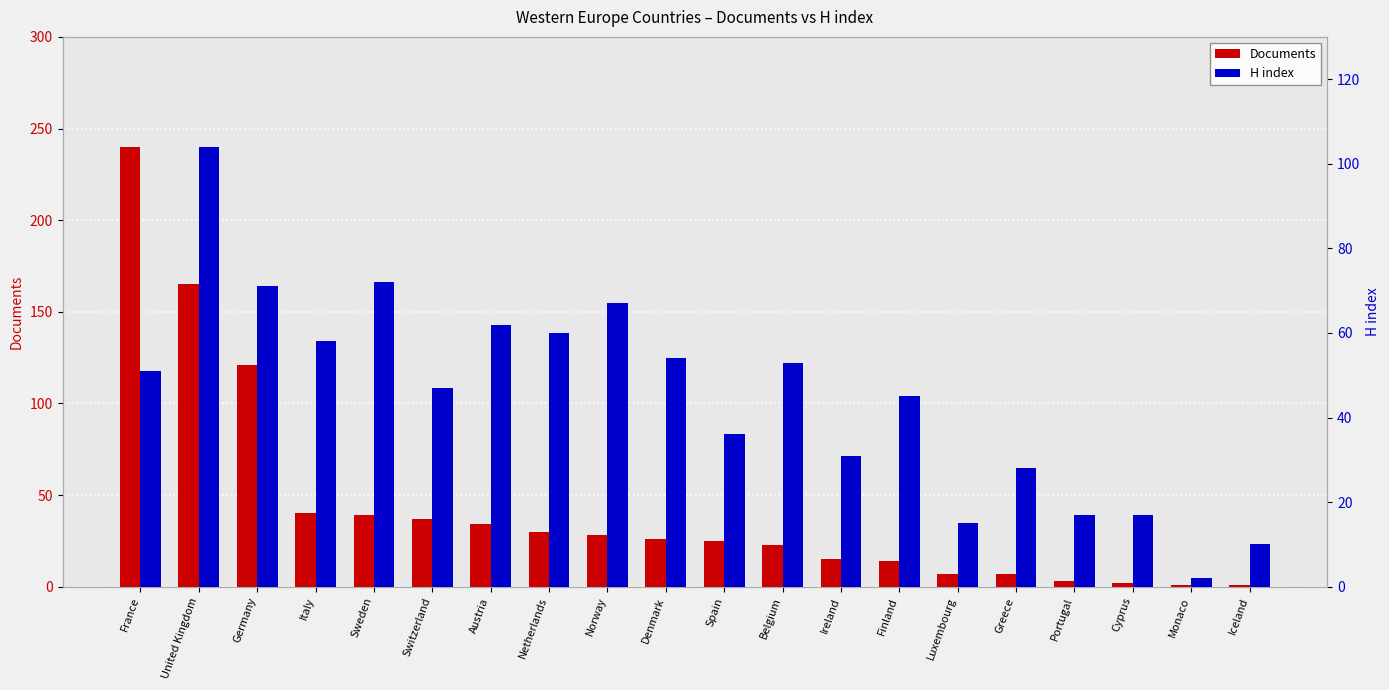

Reading right to left, list all the values displayed in this chart.

Documents: 1	1	2	3	7	7	14	15	23	25	26	28	30	34	37	39	40	121	165	240
H index: 10	2	17	17	28	15	45	31	53	36	54	67	60	62	47	72	58	71	104	51